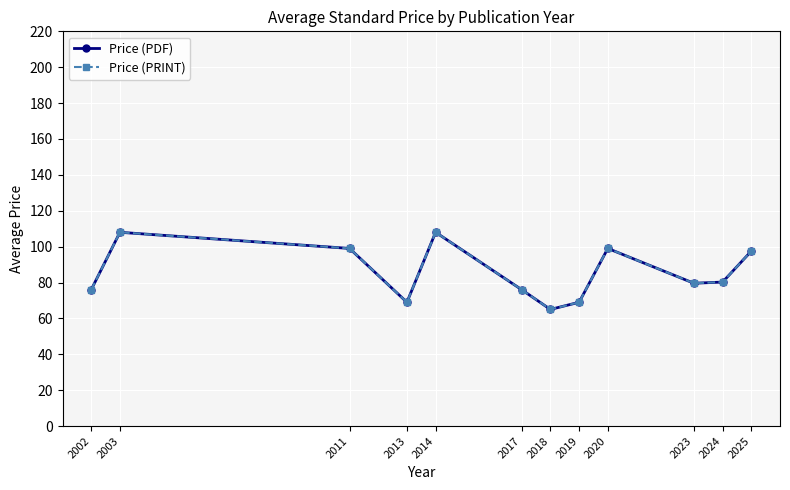

At which category does the chart reach its minimum across all series?

2018